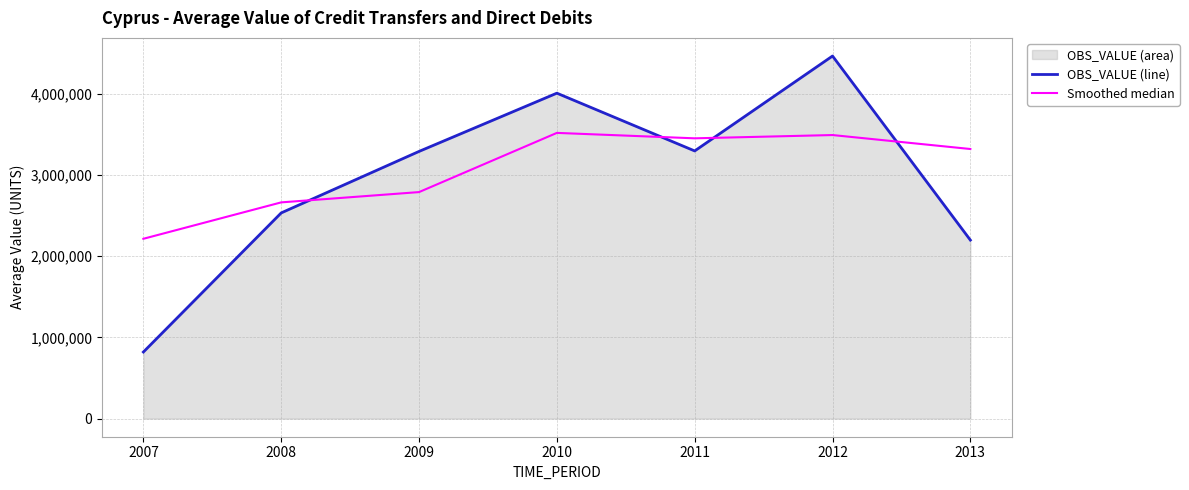

Which series has the largest range (max minus min)?

OBS_VALUE (line)